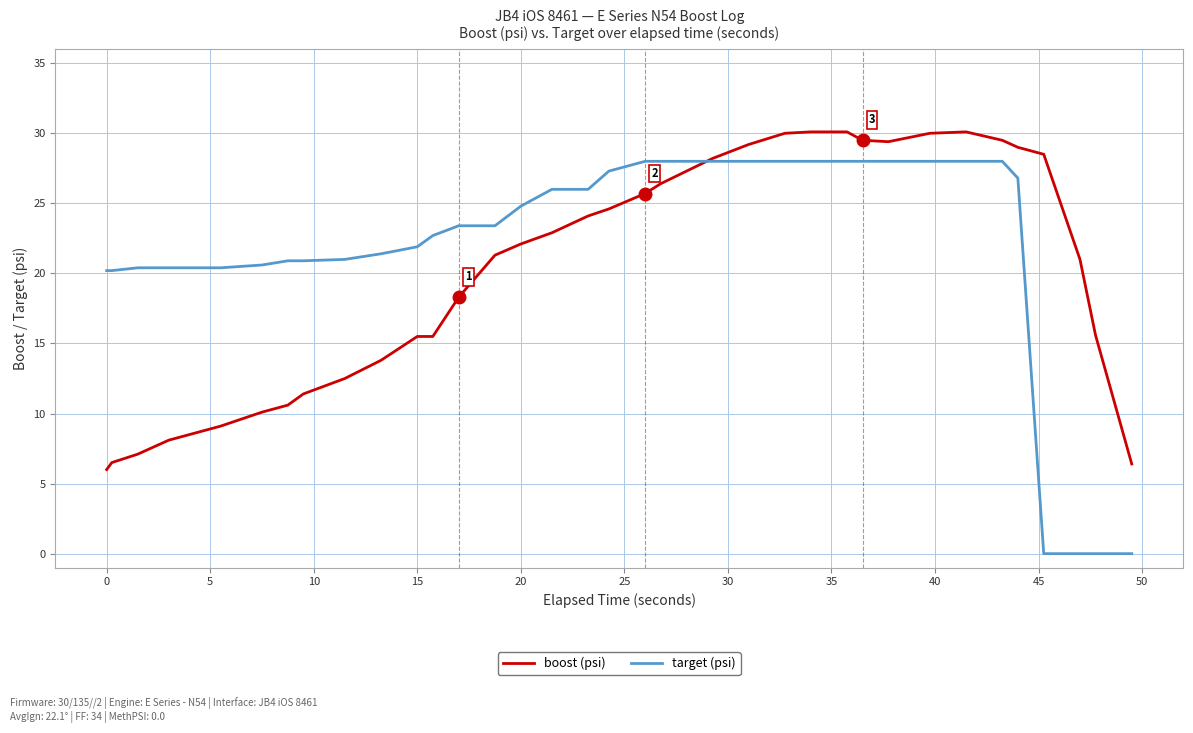

Rank the series by their average value, from highest to lowest.

target (psi), boost (psi)